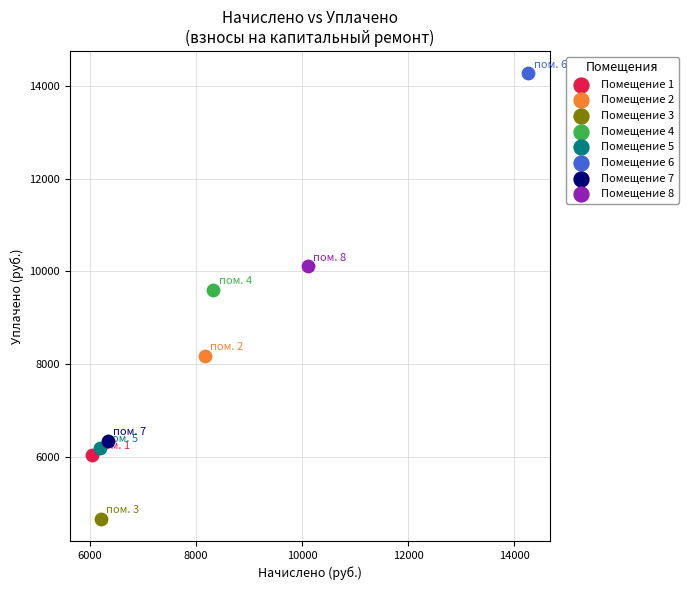

What are all the series names shown in the legend?

Помещение 1, Помещение 2, Помещение 3, Помещение 4, Помещение 5, Помещение 6, Помещение 7, Помещение 8